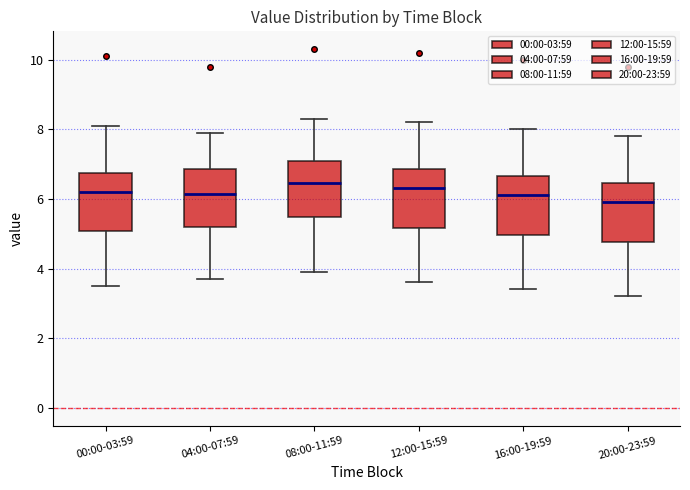

Where is the upper edge of the box for 08:00-11:59 on the y-axis? The values are not printed on the chart, so give them approximately, as read against the axis.

7.2